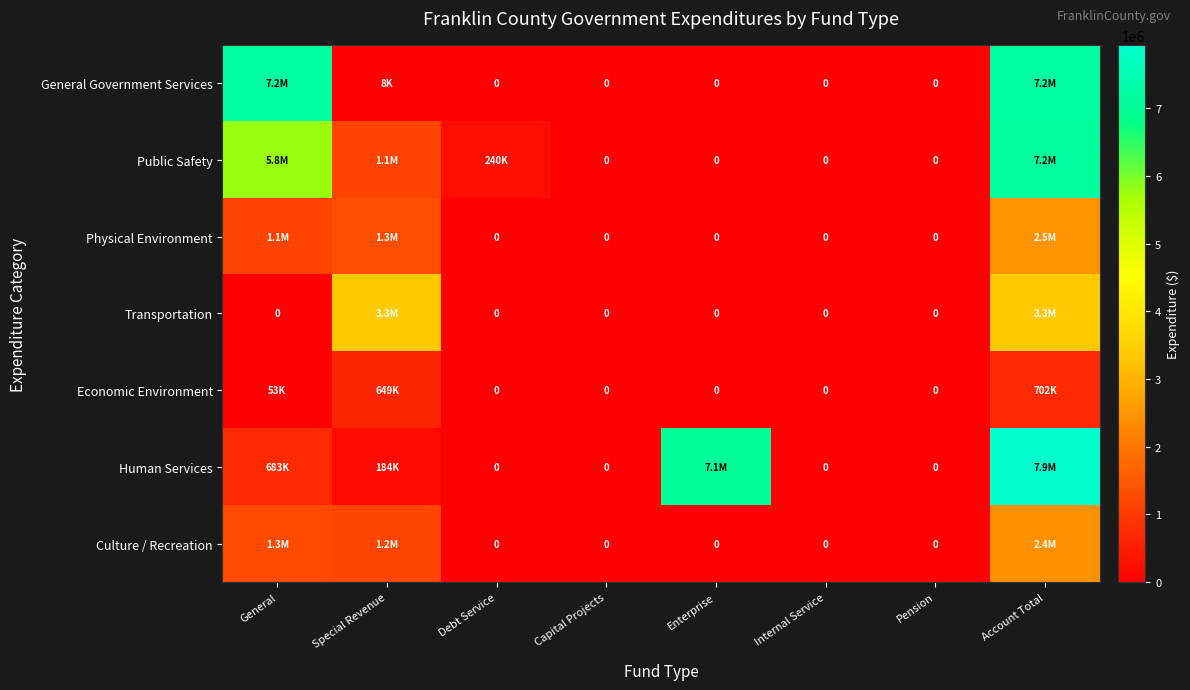

At which category does the chart reach its peak across all series?

Account Total